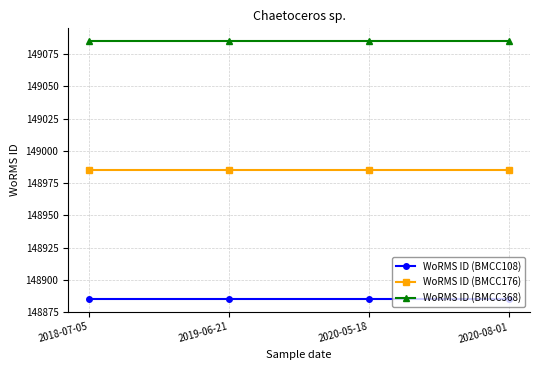

List the series in order of their peak value, lowest first.

WoRMS ID (BMCC108), WoRMS ID (BMCC176), WoRMS ID (BMCC368)